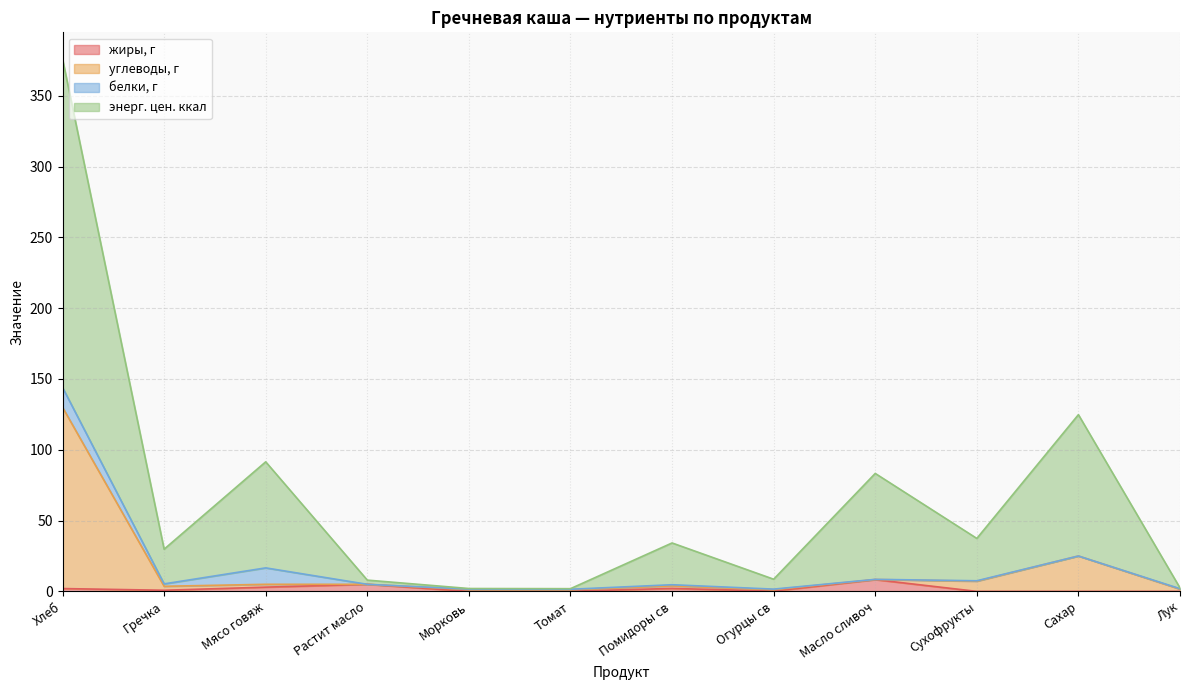

Read the жиры, г value at Гречка.

0.8